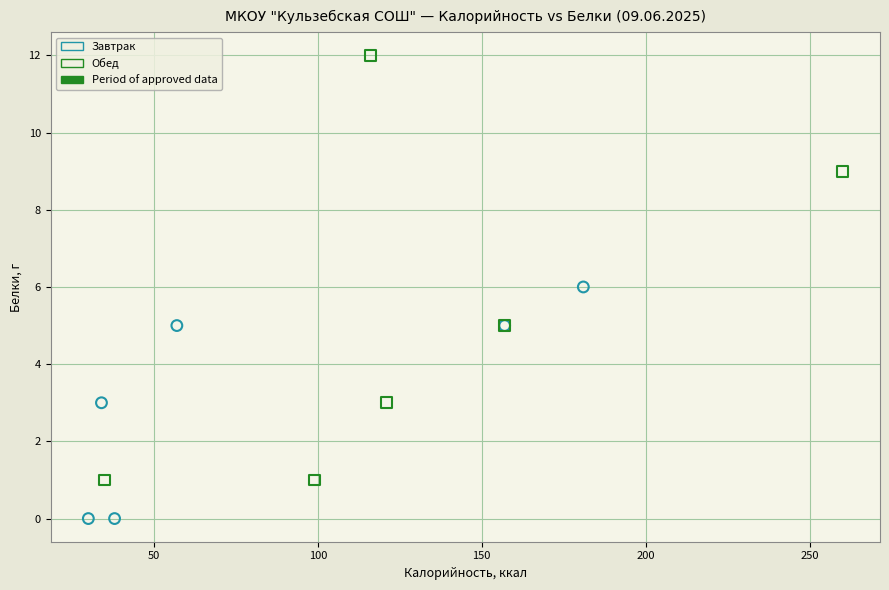

Which series reaches the maximum Y coordinate?

Обед